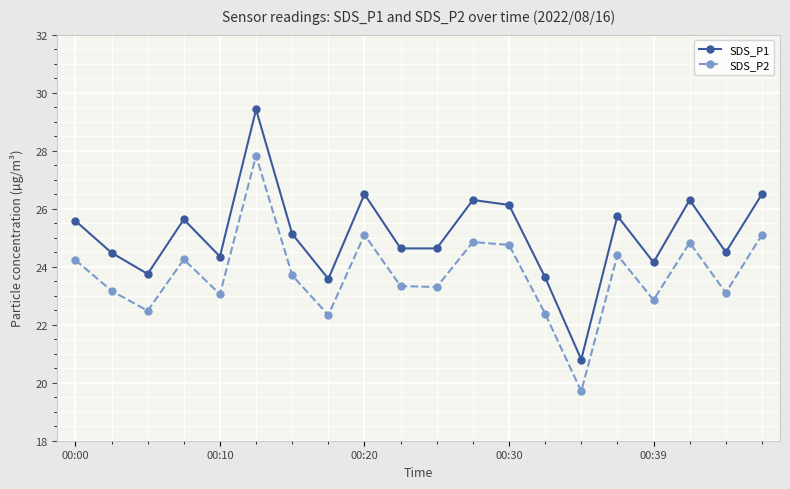

Which series has the largest total across all categories?

SDS_P1